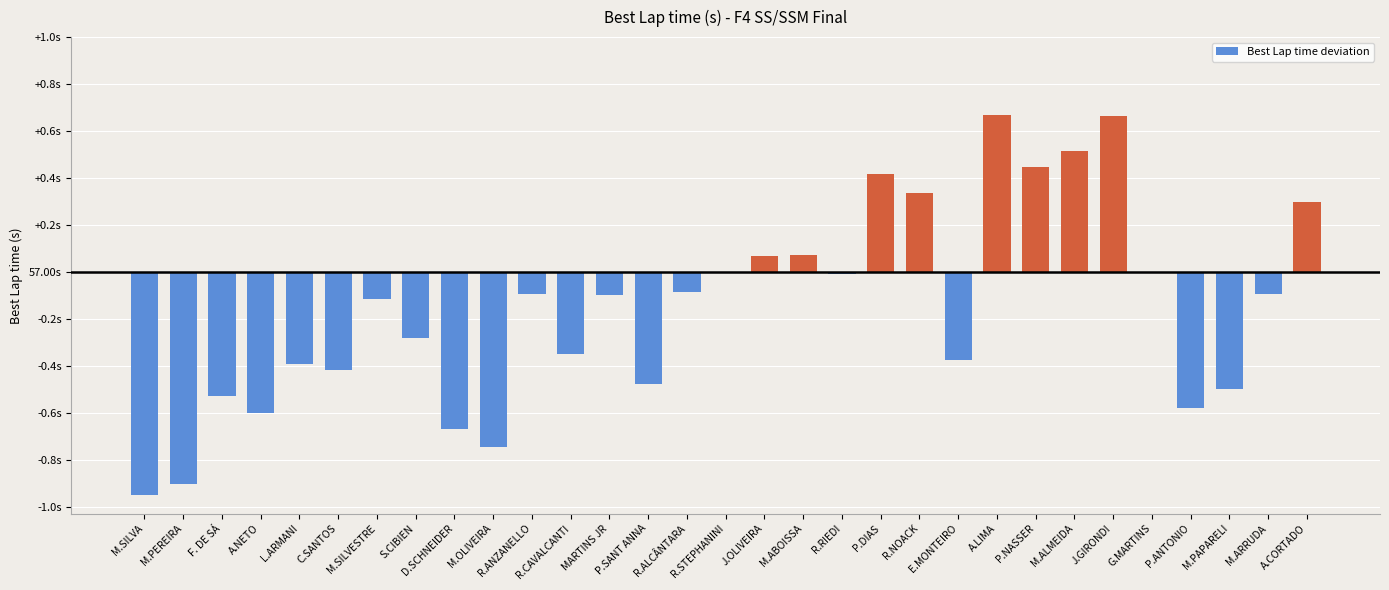

The value at A.LIMA is 1.1. True or false?

False